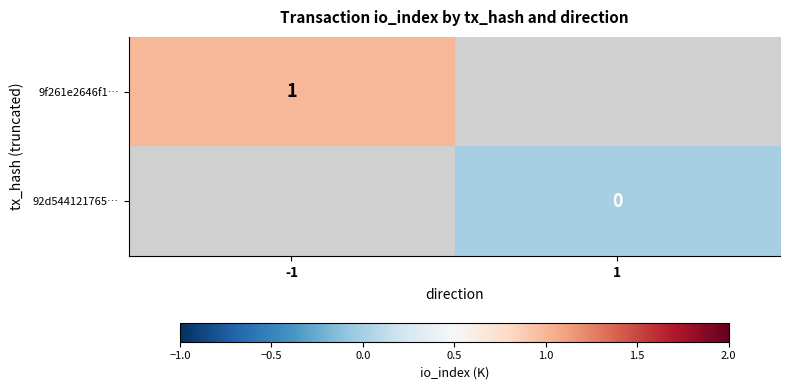

Which label corresponds to the largest value in the chart?

-1